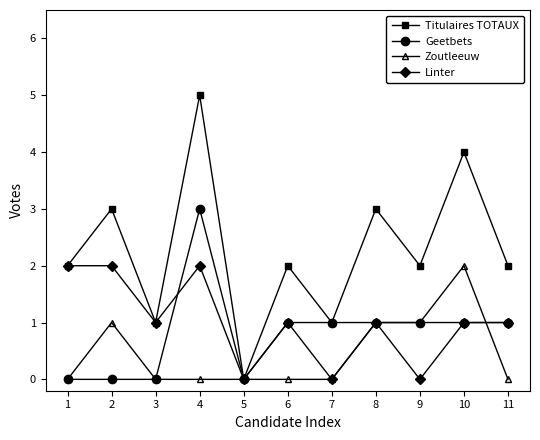

What is the total value across all series at 3?

2